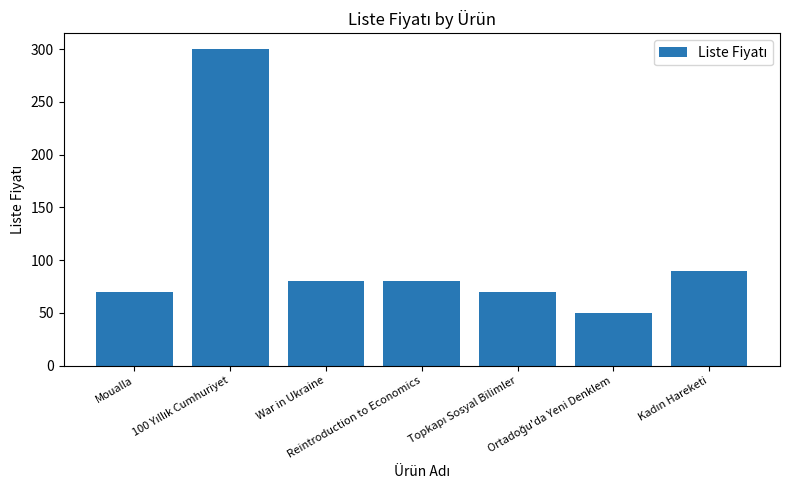

Is it true that the value at Reintroduction to Economics is 50?

False